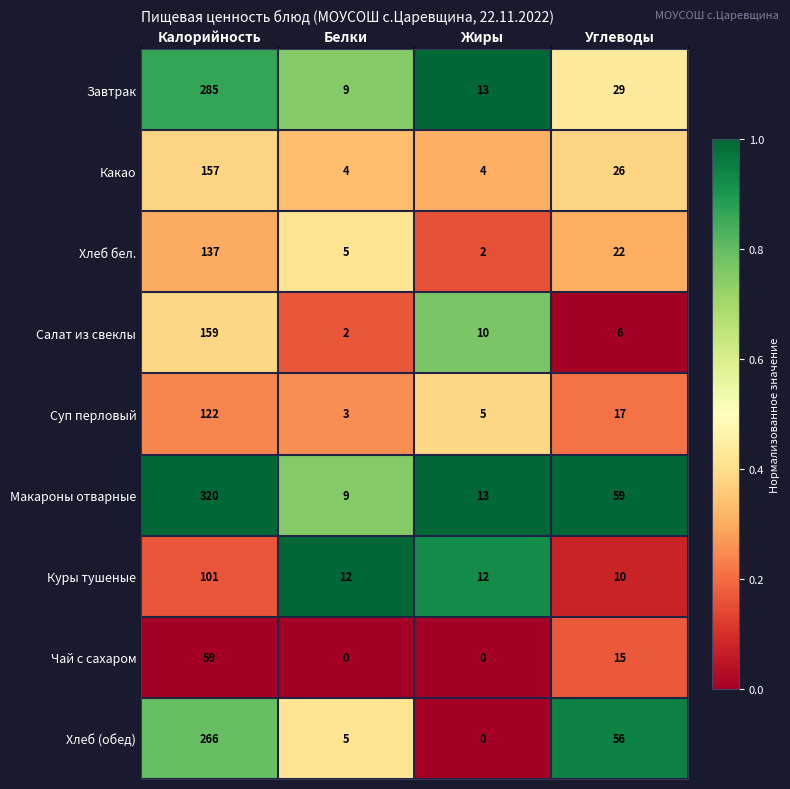

Between Калорийность and Белки, which series saw the biggest shift?

Макароны отварные